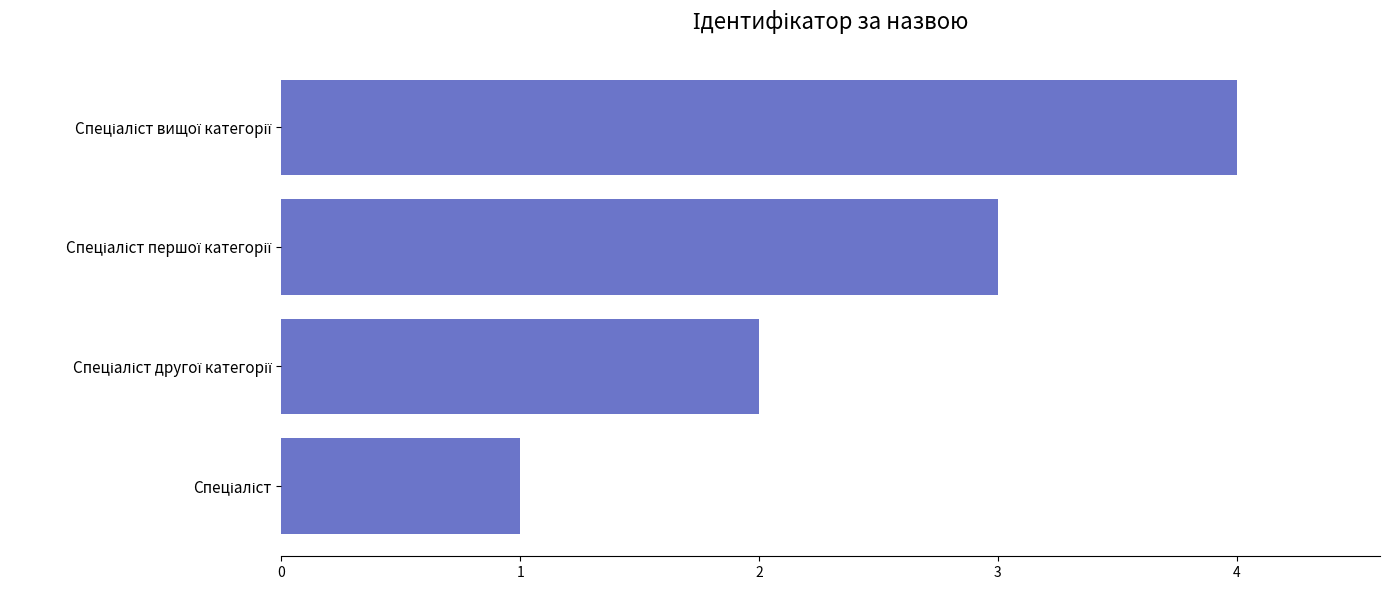

Are the bars horizontal?

Yes